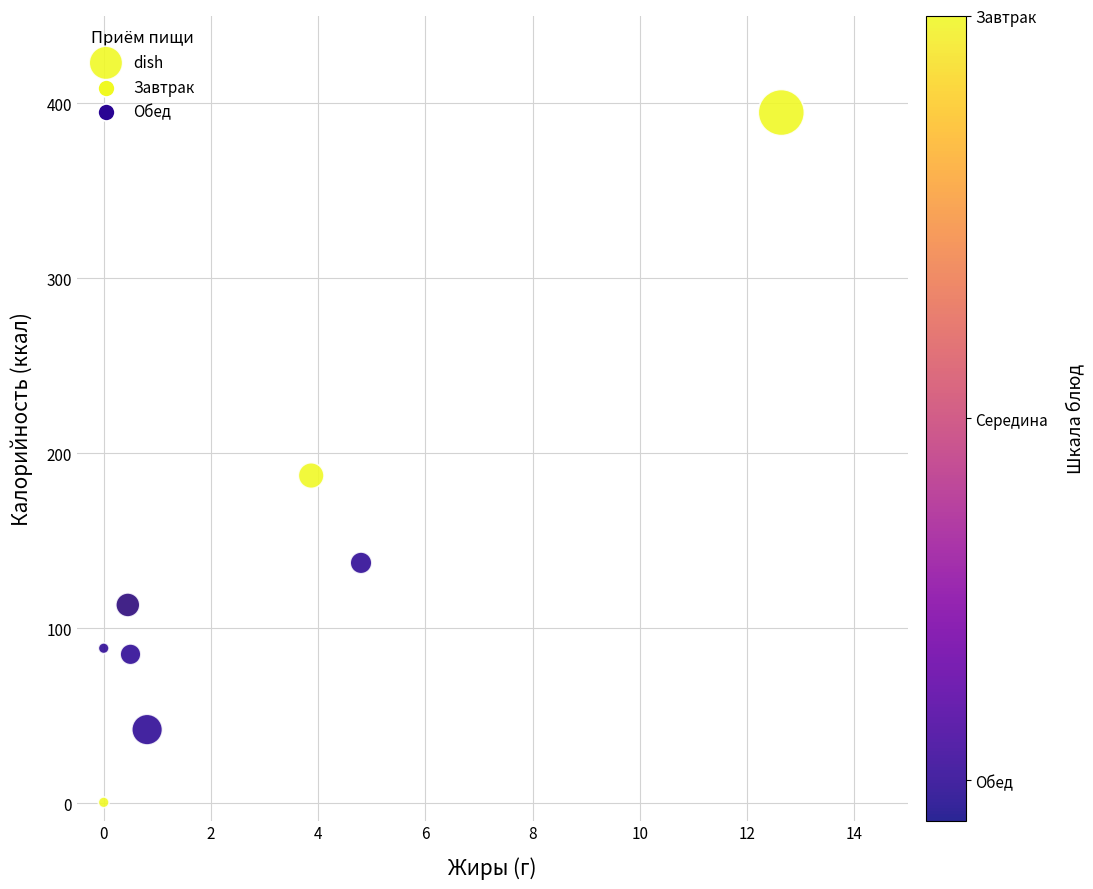

What Y value in the scatter plot is closest to 197?

187.2